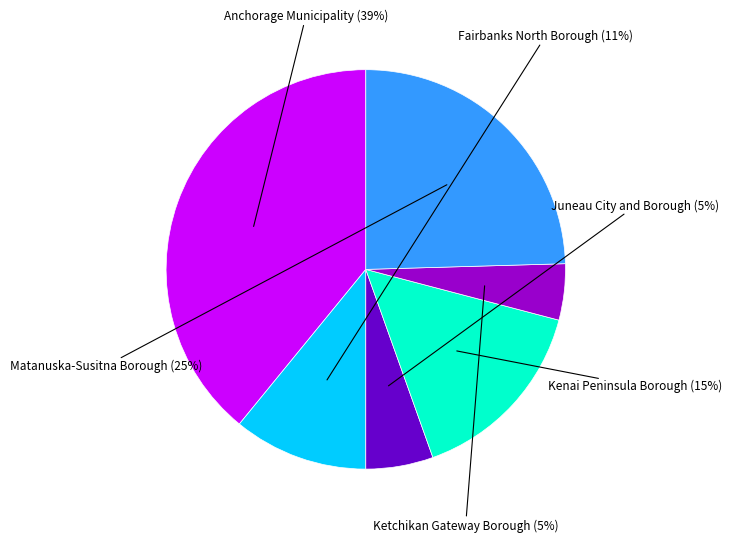

How much of the chart is everything except Ketchikan Gateway Borough?

95.5%